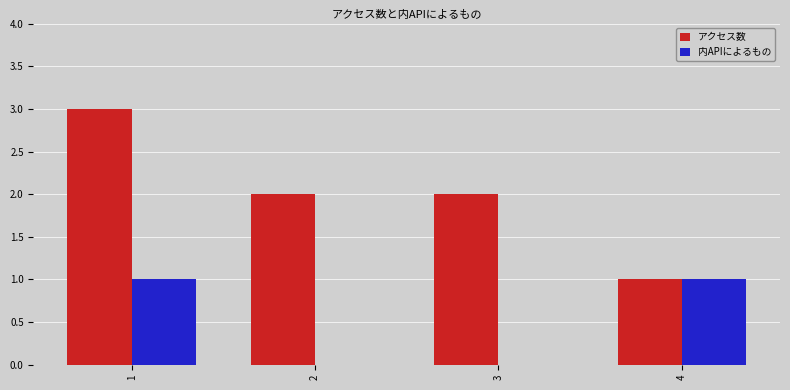

Which series changed the most between 1 and 4?

アクセス数